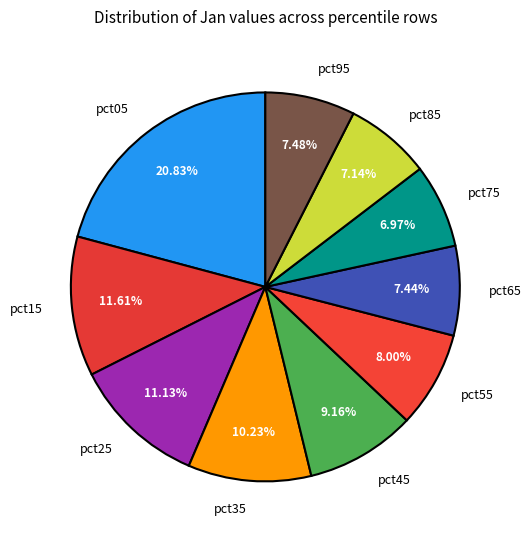

Approximately how many times larger is the value at pct15 compared to pct05?

0.6